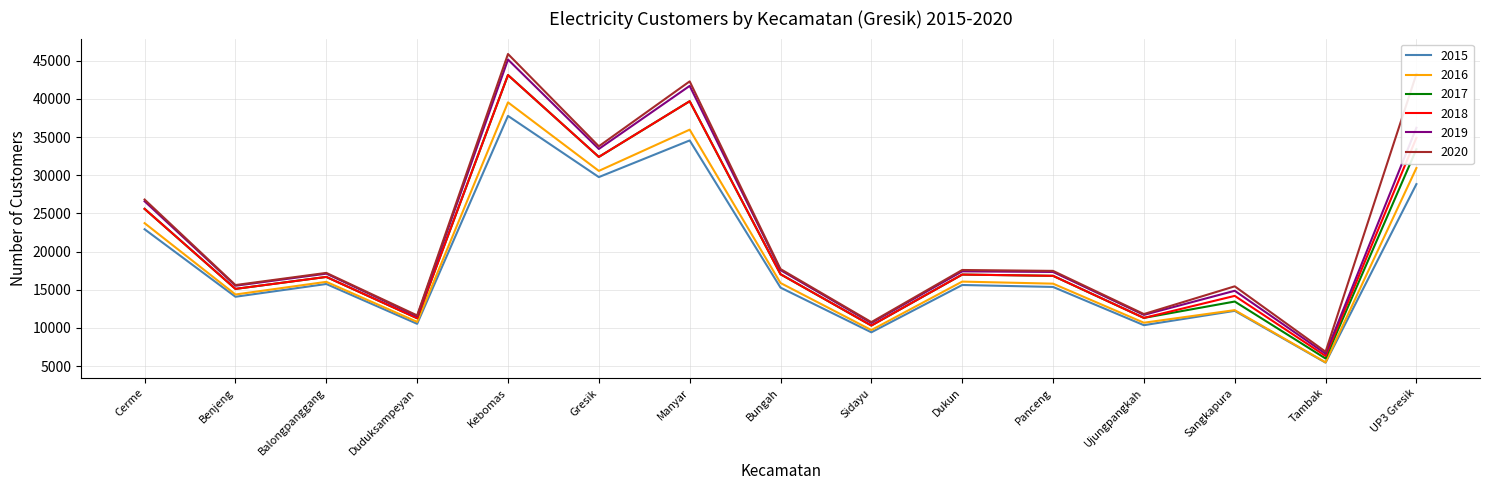

Which series has the largest total across all categories?

2020